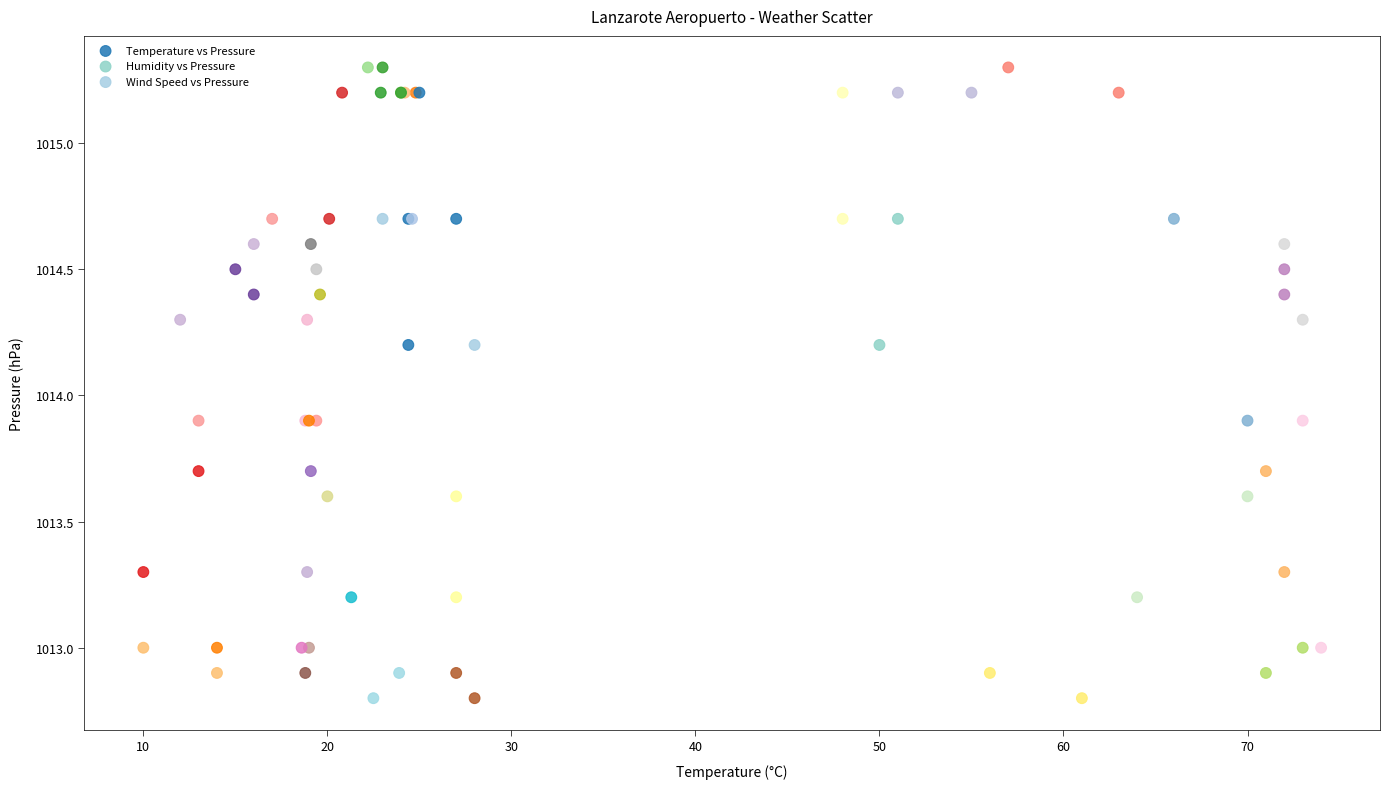

What are all the series names shown in the legend?

Temperature vs Pressure, Humidity vs Pressure, Wind Speed vs Pressure